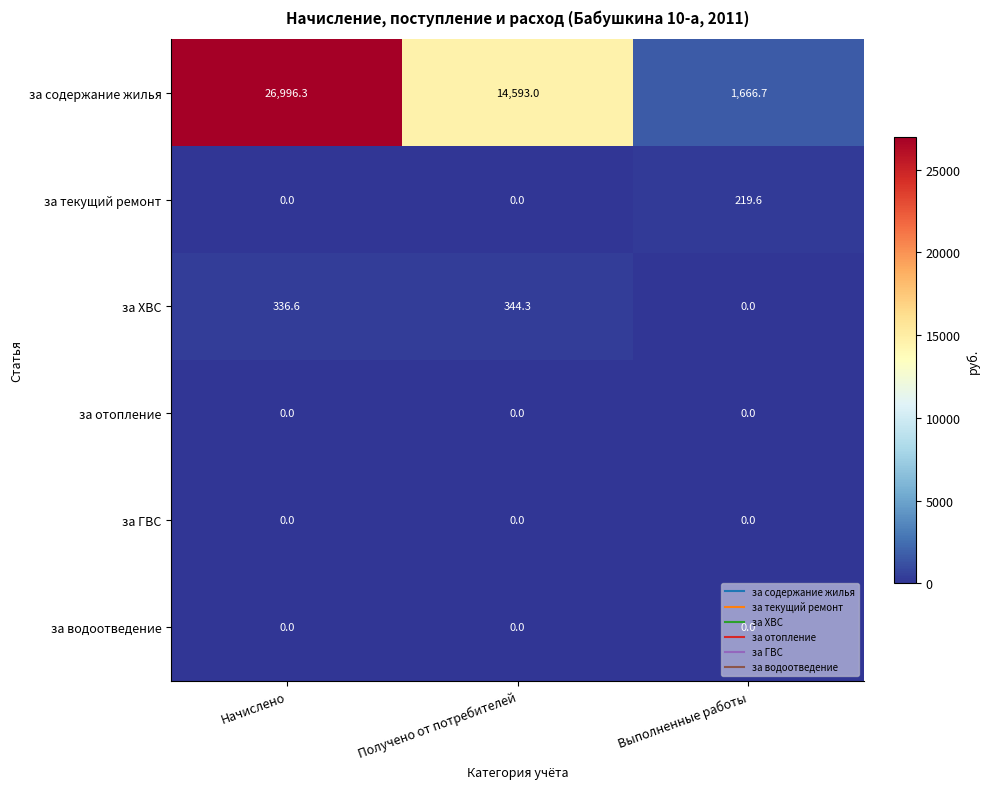

Which series has the largest total across all categories?

за содержание жилья